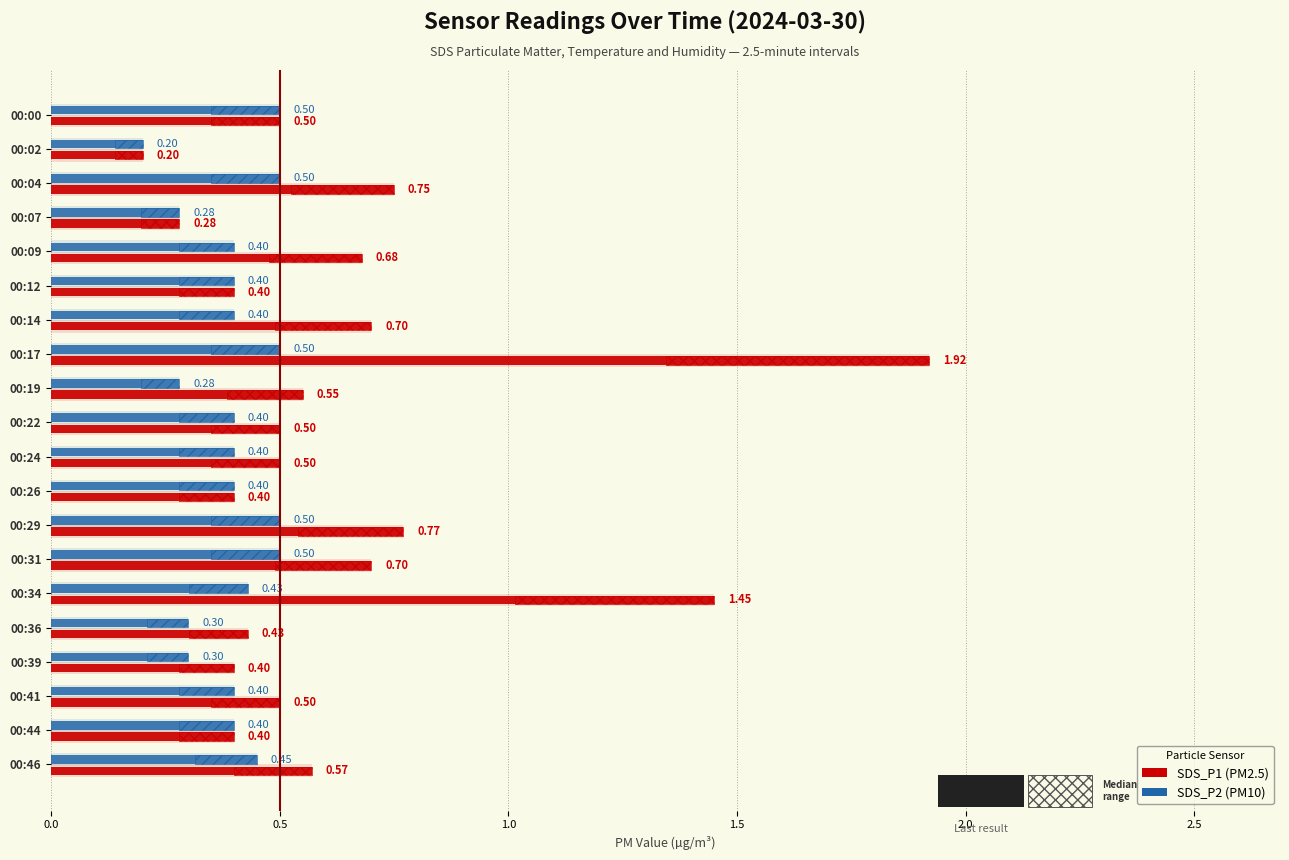

What are all the series names shown in the legend?

SDS_P1, SDS_P2